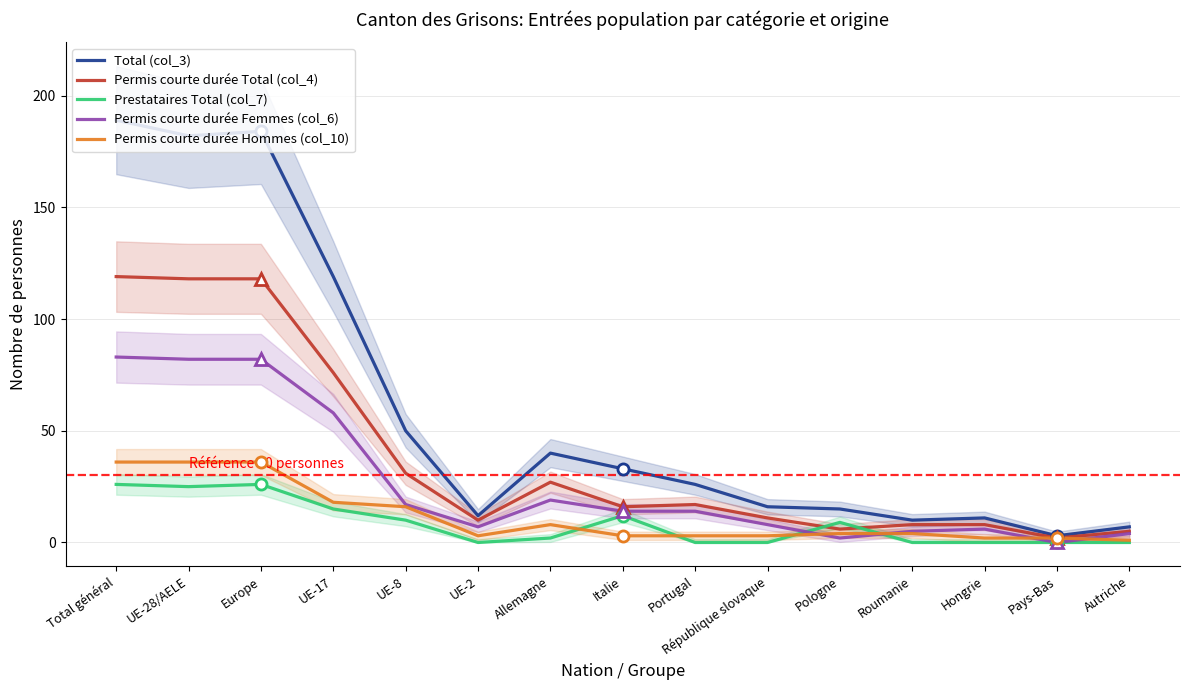

Reading left to right, transcribe all the data shown in this chart.

Total (col_3): Total général=189	UE-28/AELE=182	Europe=184	UE-17=119	UE-8=50	UE-2=12	Allemagne=40	Italie=33	Portugal=26	République slovaque=16	Pologne=15	Roumanie=10	Hongrie=11	Pays-Bas=3	Autriche=7
Permis courte durée Total (col_4): Total général=119	UE-28/AELE=118	Europe=118	UE-17=76	UE-8=31	UE-2=10	Allemagne=27	Italie=16	Portugal=17	République slovaque=11	Pologne=6	Roumanie=8	Hongrie=8	Pays-Bas=2	Autriche=5
Prestataires Total (col_7): Total général=26	UE-28/AELE=25	Europe=26	UE-17=15	UE-8=10	UE-2=0	Allemagne=2	Italie=12	Portugal=0	République slovaque=0	Pologne=9	Roumanie=0	Hongrie=0	Pays-Bas=0	Autriche=0
Permis courte durée Femmes (col_6): Total général=83	UE-28/AELE=82	Europe=82	UE-17=58	UE-8=17	UE-2=7	Allemagne=19	Italie=14	Portugal=14	République slovaque=8	Pologne=2	Roumanie=5	Hongrie=6	Pays-Bas=0	Autriche=4
Permis courte durée Hommes (col_10): Total général=36	UE-28/AELE=36	Europe=36	UE-17=18	UE-8=16	UE-2=3	Allemagne=8	Italie=3	Portugal=3	République slovaque=3	Pologne=4	Roumanie=4	Hongrie=2	Pays-Bas=2	Autriche=1